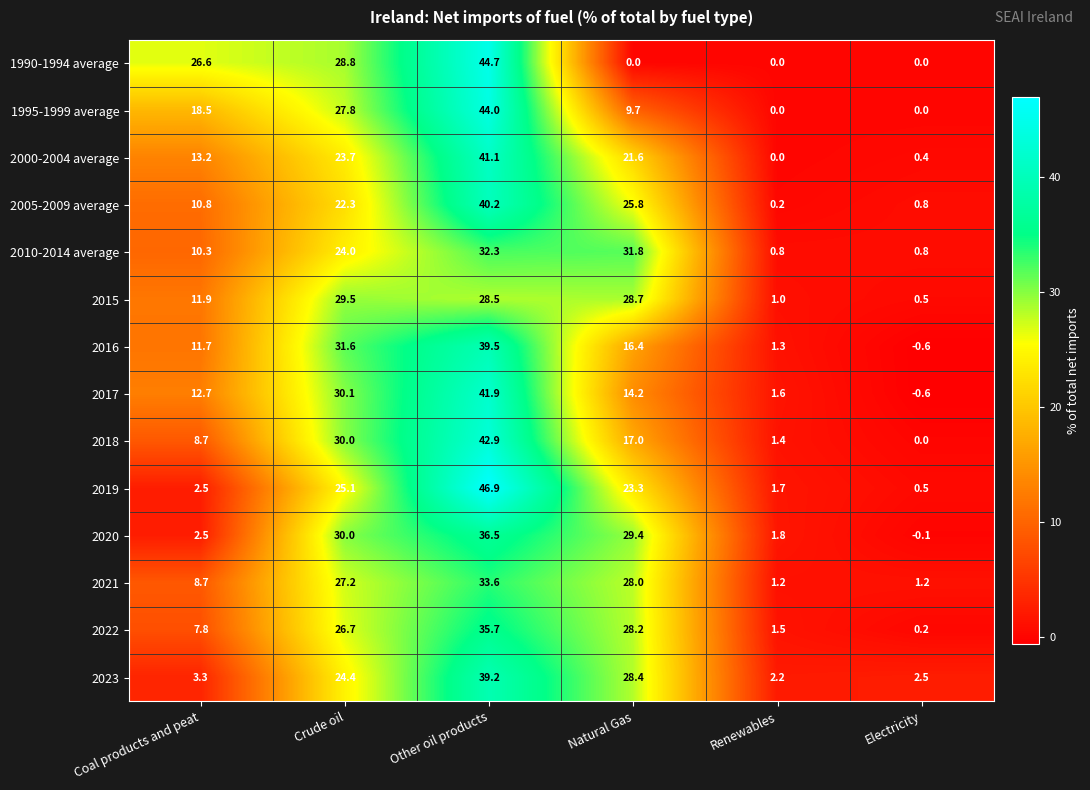

Is the value of 2010-2014 average at Coal products and peat greater than the value of 2023 at Other oil products?

No